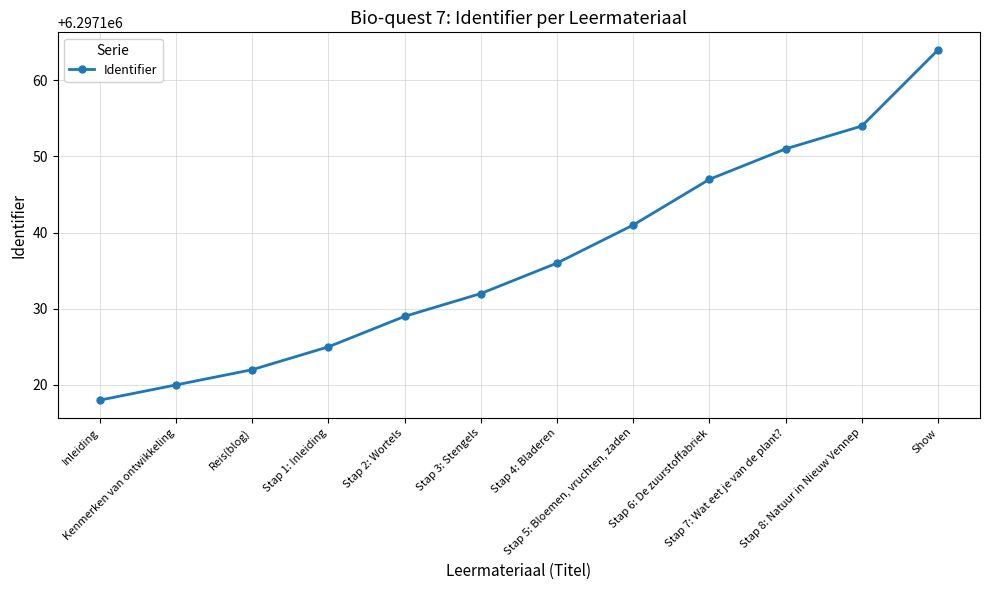

Reading right to left, extract all data points from this chart.

Show=6297164	Stap 8: Natuur in Nieuw Vennep=6297154	Stap 7: Wat eet je van de plant?=6297151	Stap 6: De zuurstoffabriek=6297147	Stap 5: Bloemen, vruchten, zaden=6297141	Stap 4: Bladeren=6297136	Stap 3: Stengels=6297132	Stap 2: Wortels=6297129	Stap 1: Inleiding=6297125	Reis(blog)=6297122	Kenmerken van ontwikkeling=6297120	Inleiding=6297118